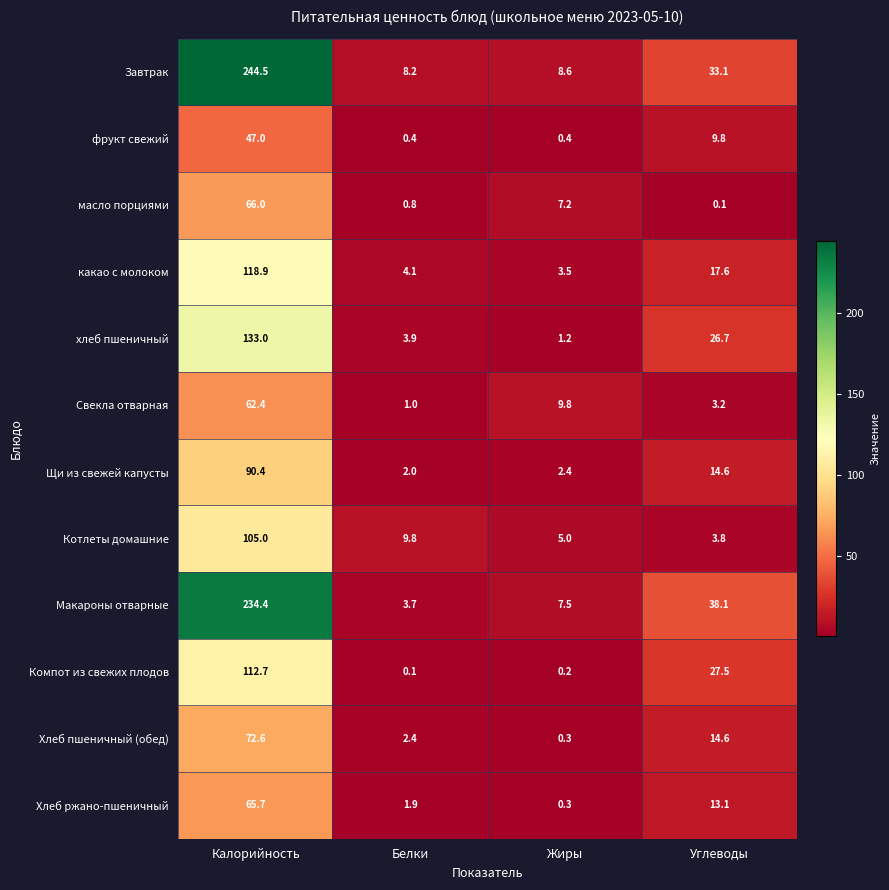

What is the difference between the Компот из свежих плодов values at Калорийность and Белки?

112.6